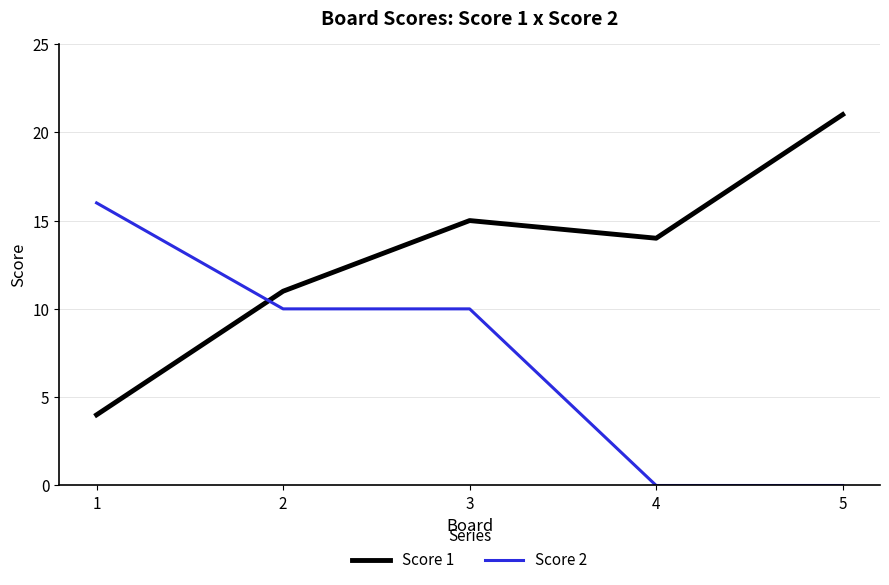

Rank the series by their maximum value, from lowest to highest.

Score 2, Score 1